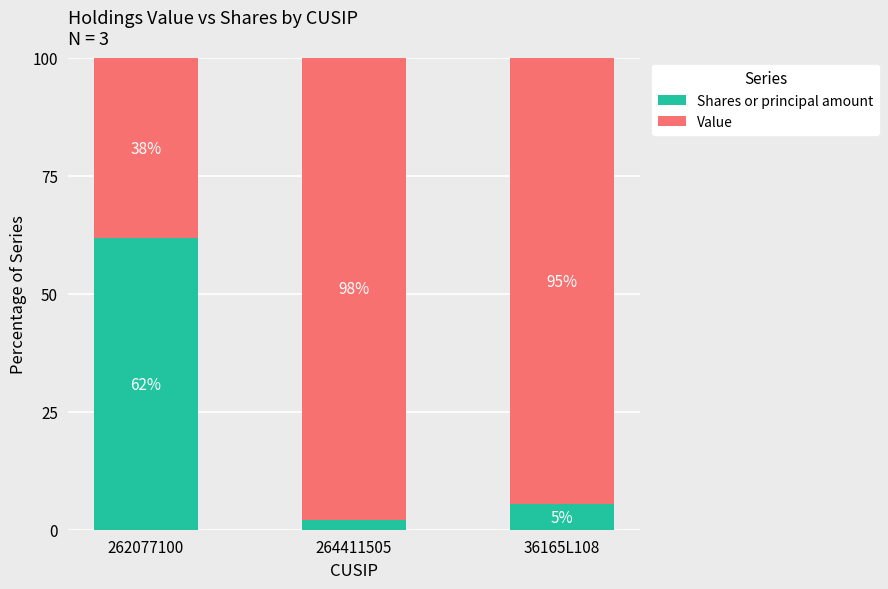

At which label does Shares or principal amount reach its peak?

262077100